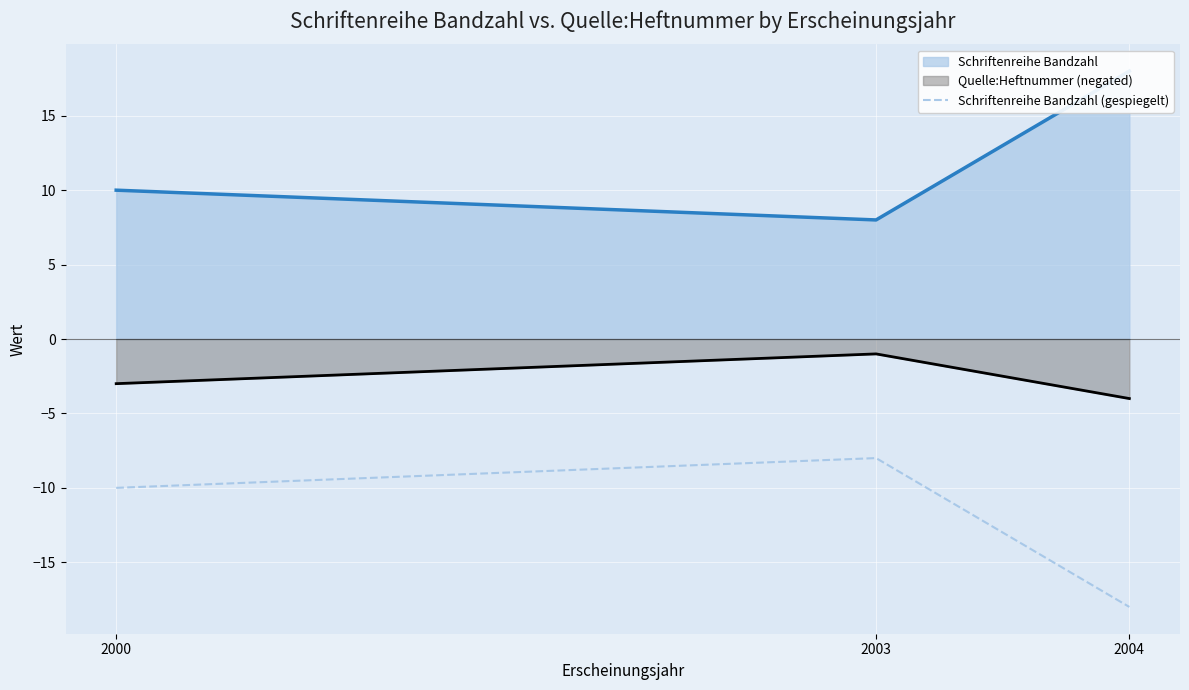

How many values are between -18 and -8?

3